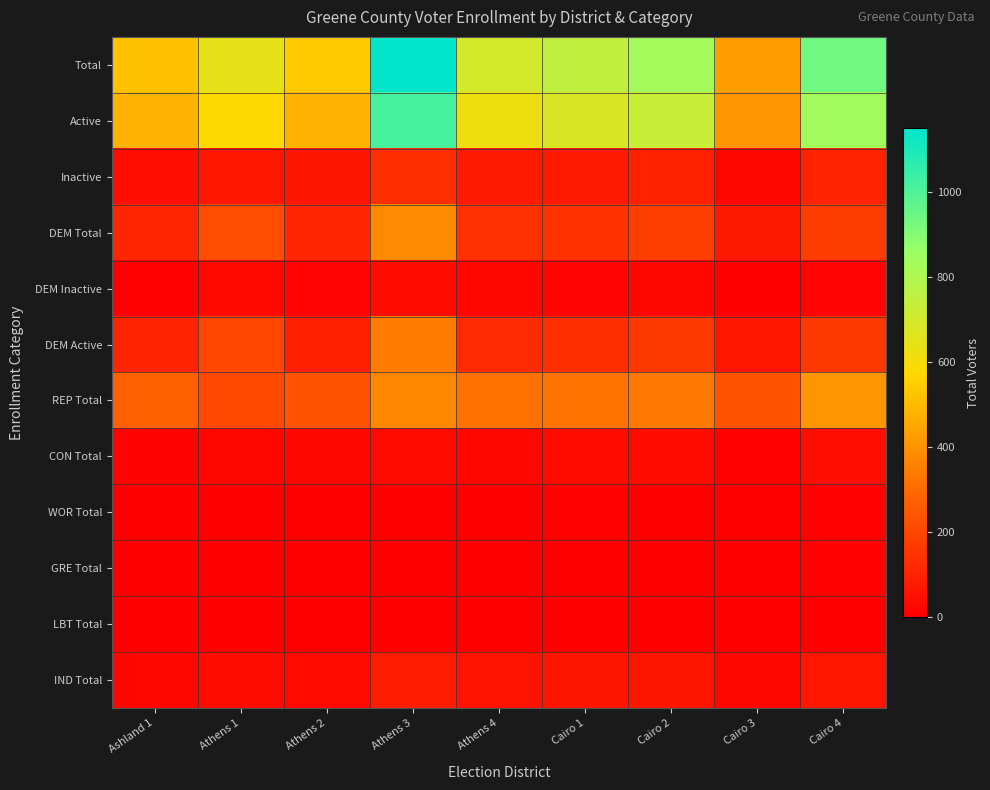

Between Cairo 1 and Athens 4, which is larger?

Cairo 1